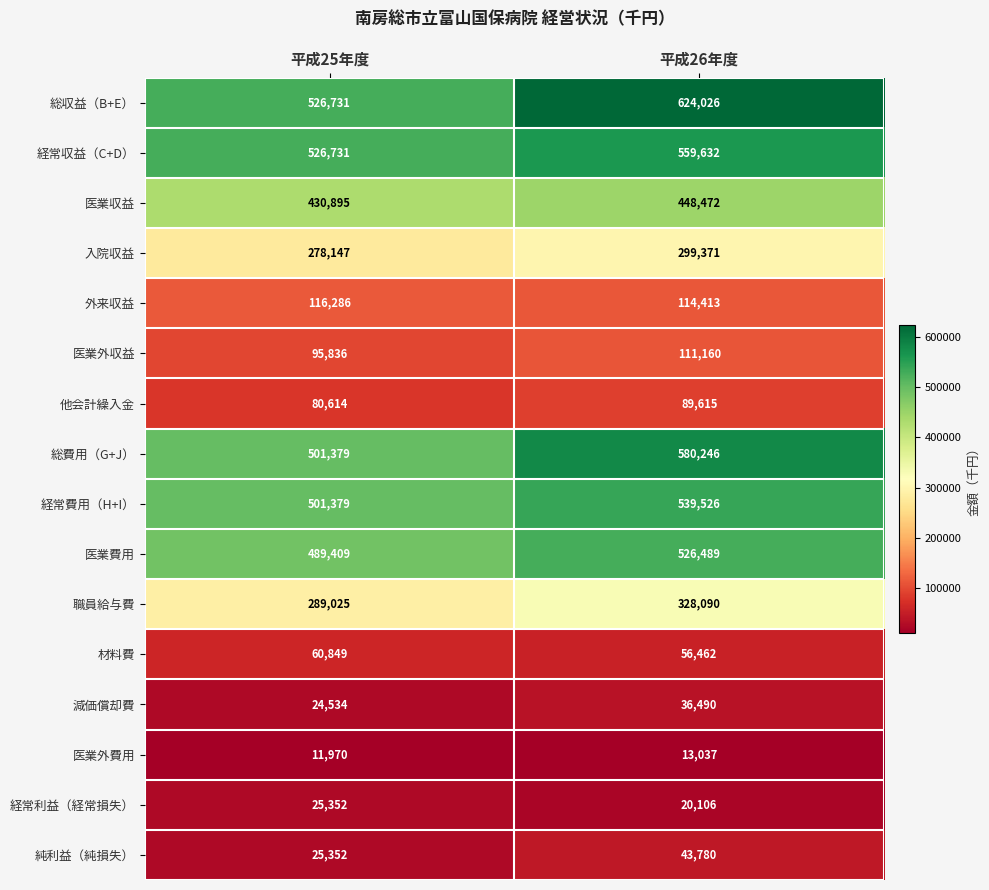

True or false: 医業収益 has a value of 130612 at 平成26年度.

False